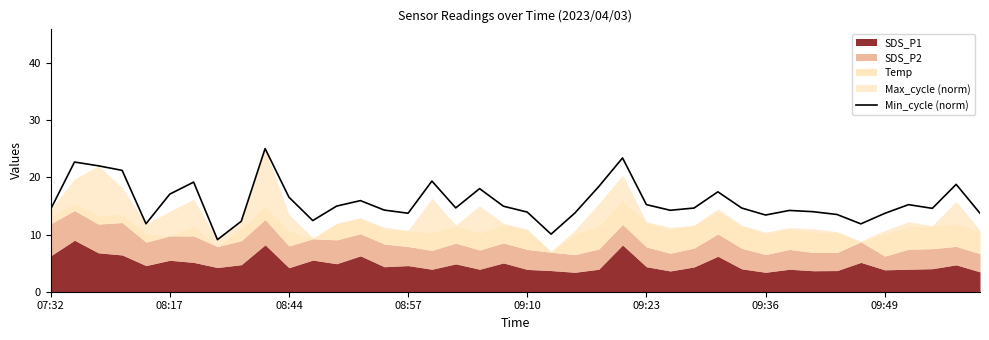

What is the highest value of the Min_cycle (norm) series?

25.0